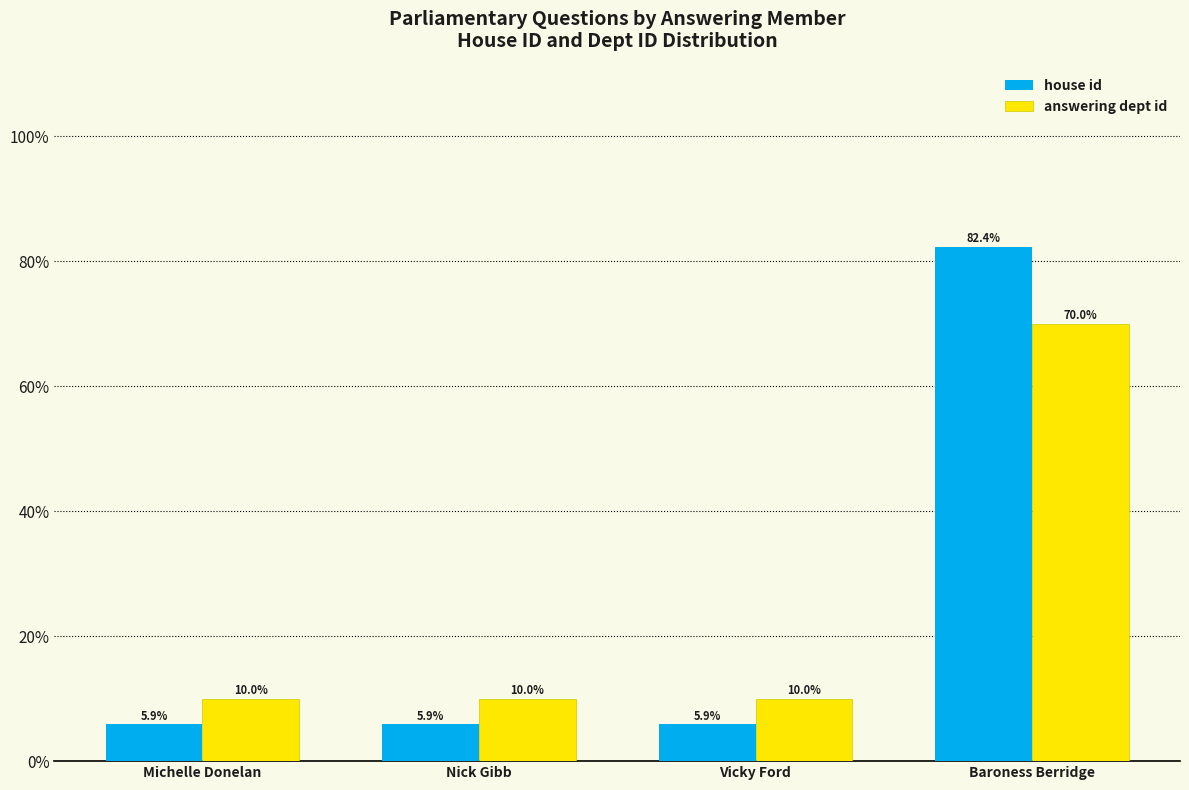

What is the difference between the house id values at Michelle Donelan and Baroness Berridge?

76.5